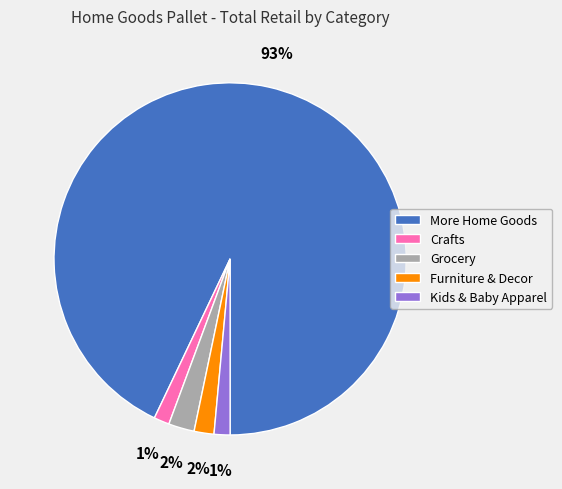

Combined, do More Home Goods and Crafts account for over 50%?

Yes